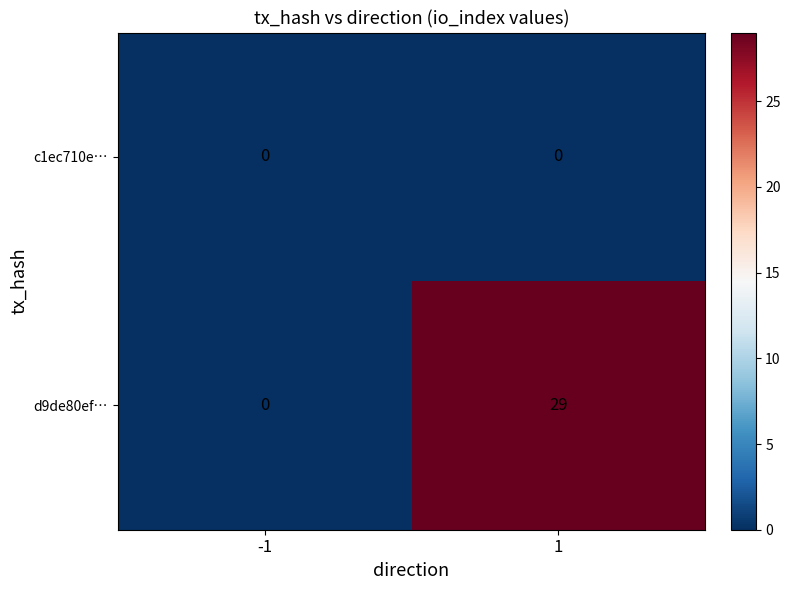

Which series changed the most between -1 and 1?

d9de80ef…